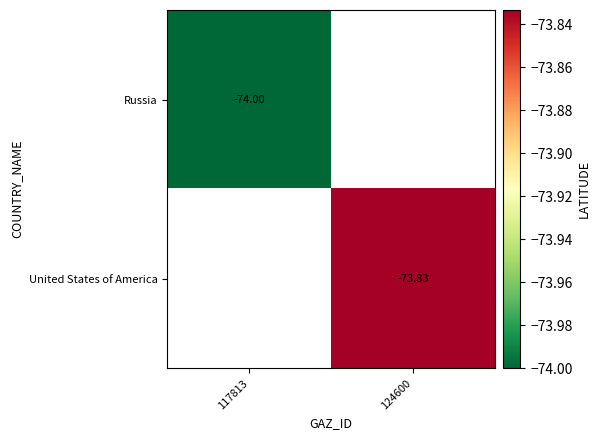

The value of Russia at 117813 is -18.8. True or false?

False